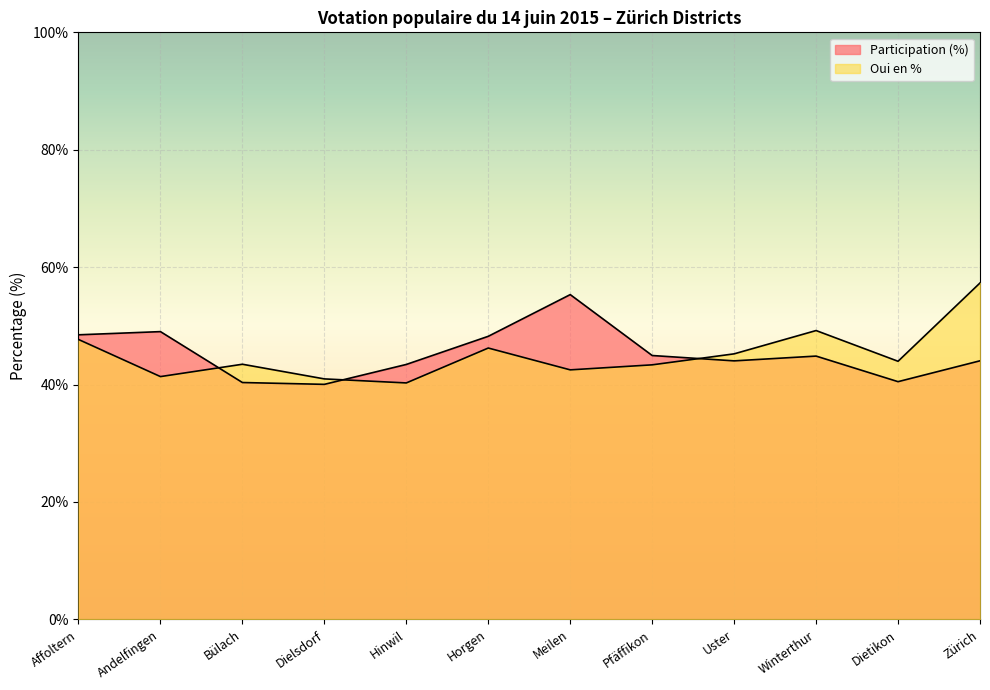

Where is Oui en % nearest to the value 48?

Affoltern